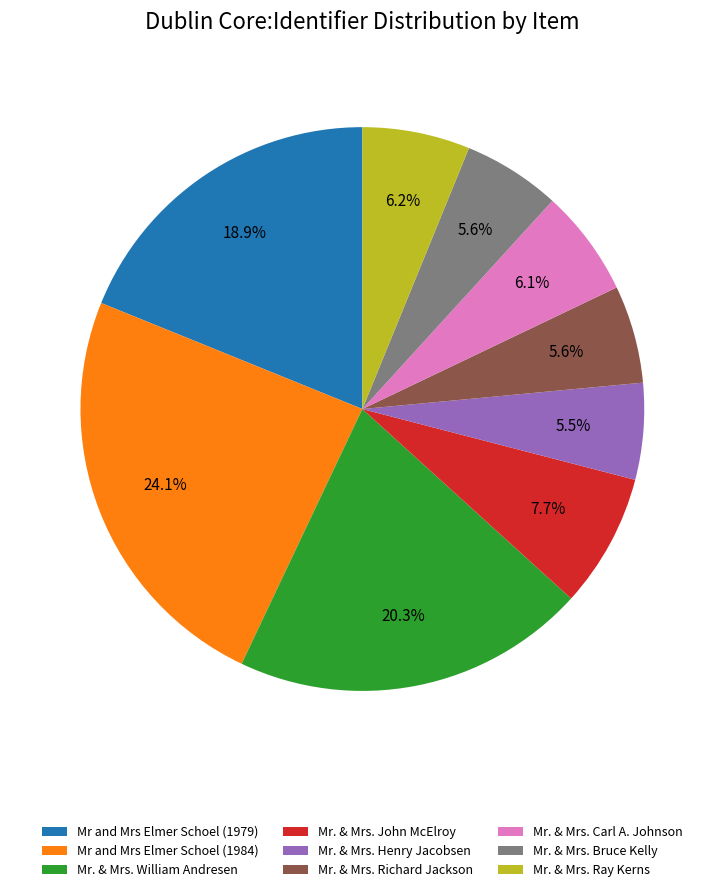

Does any single category account for the majority?

No